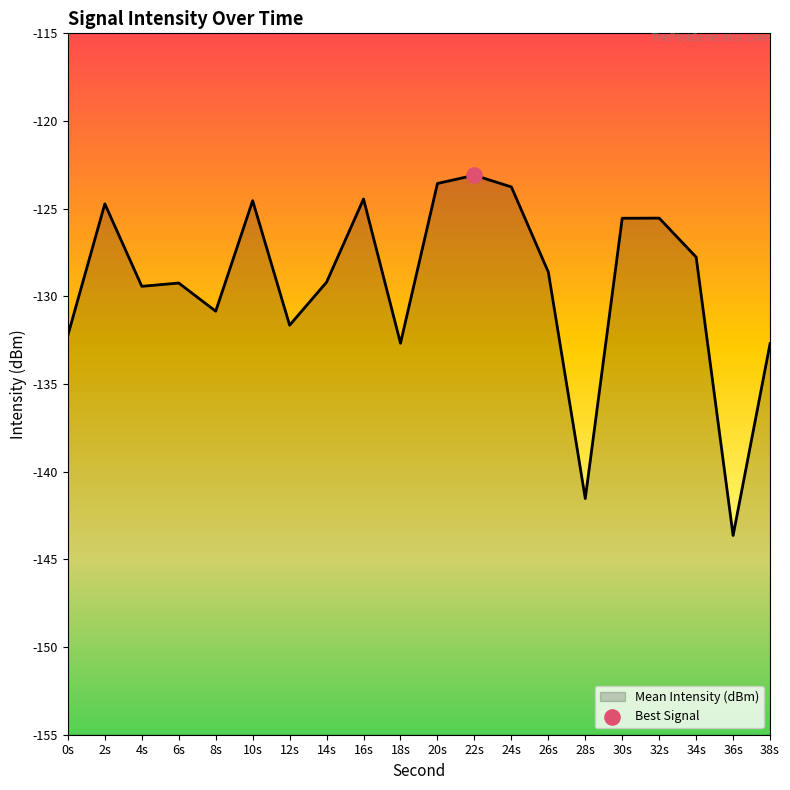

Which has a higher value, 22s or 30s?

22s